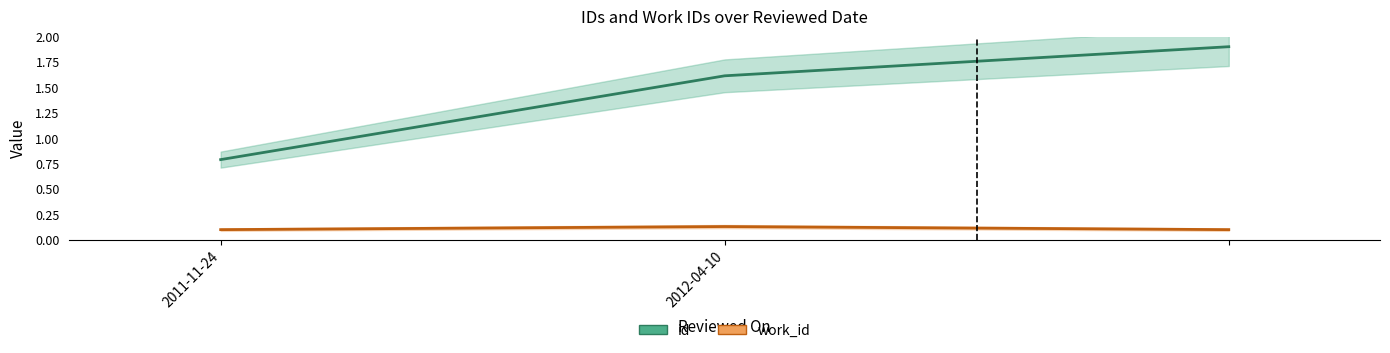

At which category is the sum across all series the highest?

2